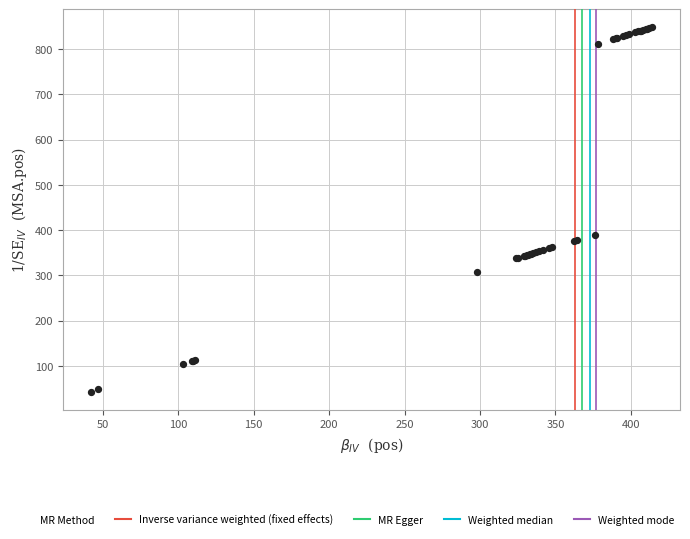

What Y value in the scatter plot is closest to 445?

390